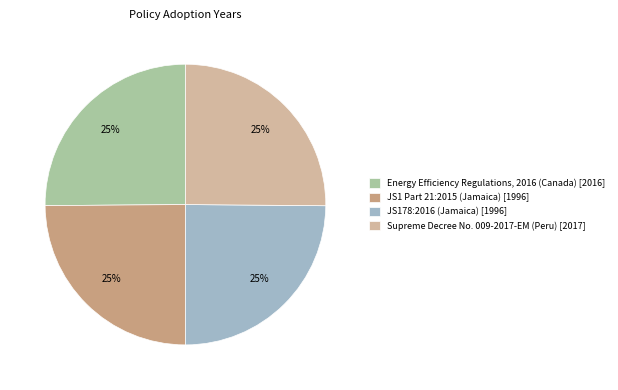

Approximately how many times larger is the value at Energy Efficiency Regulations, 2016 (Canada) [2016] compared to JS1 Part 21:2015 (Jamaica) [1996]?

1.0